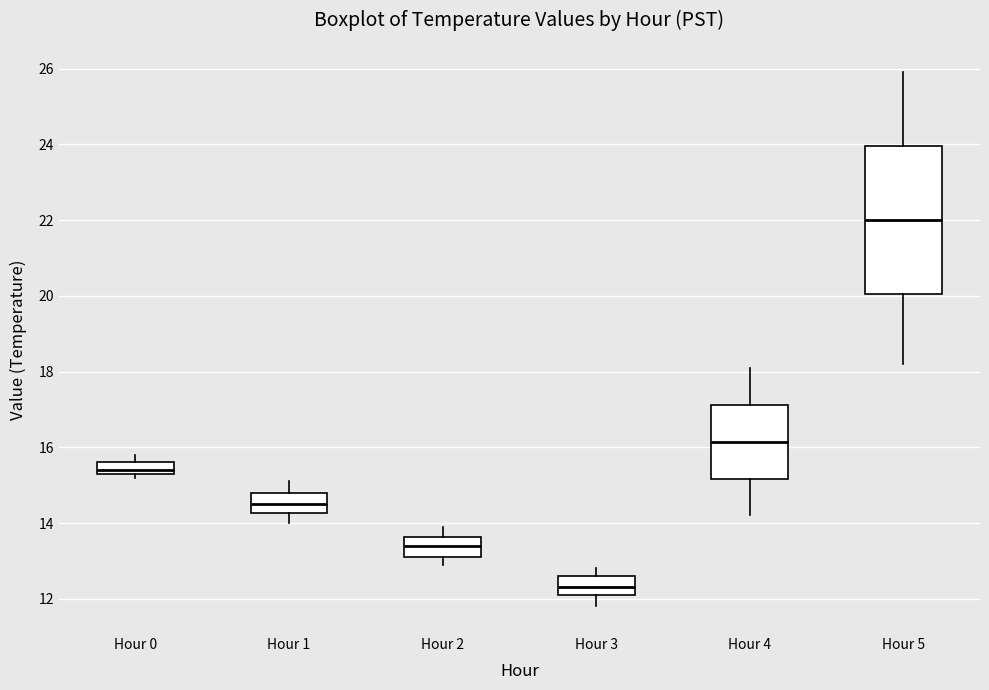

Comparing the boxes themselves (not the whiskers), which one is the tallest?

Hour 5